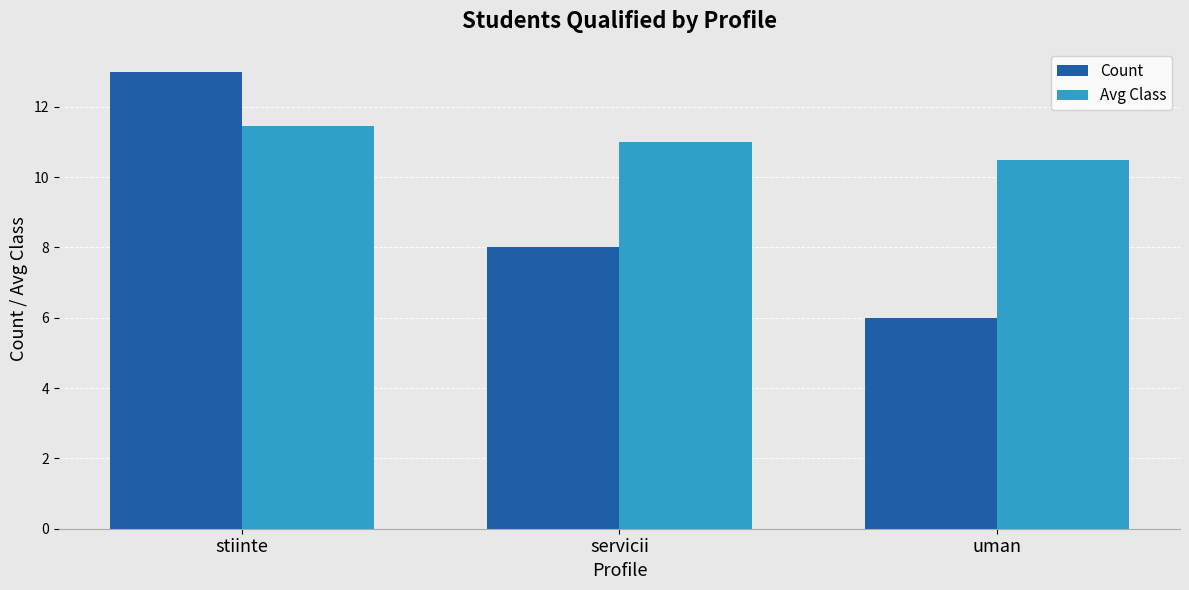

Which category has the lowest value in the Count series?

uman